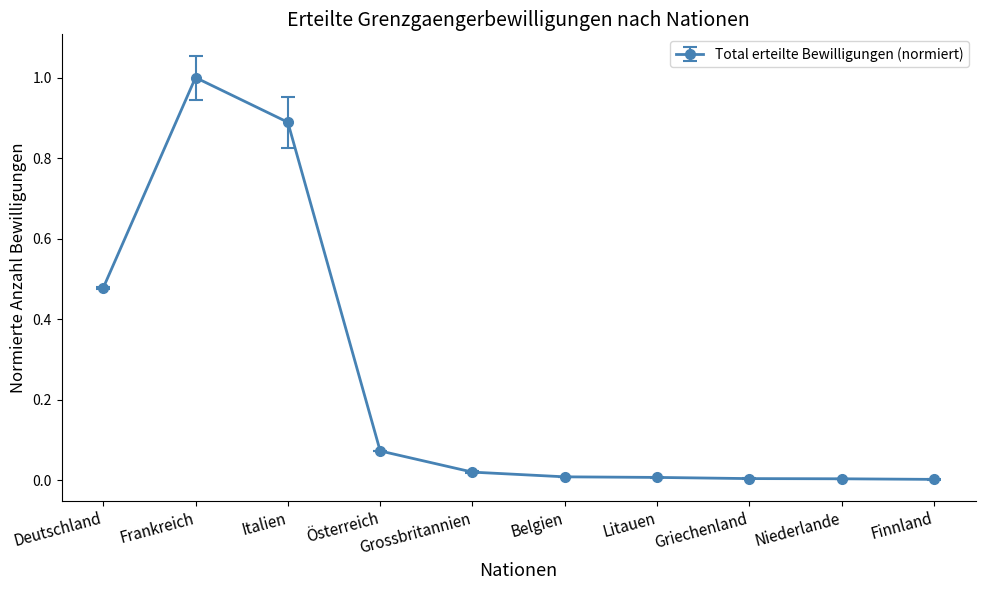

What is the difference between the maximum and minimum values?

1.0